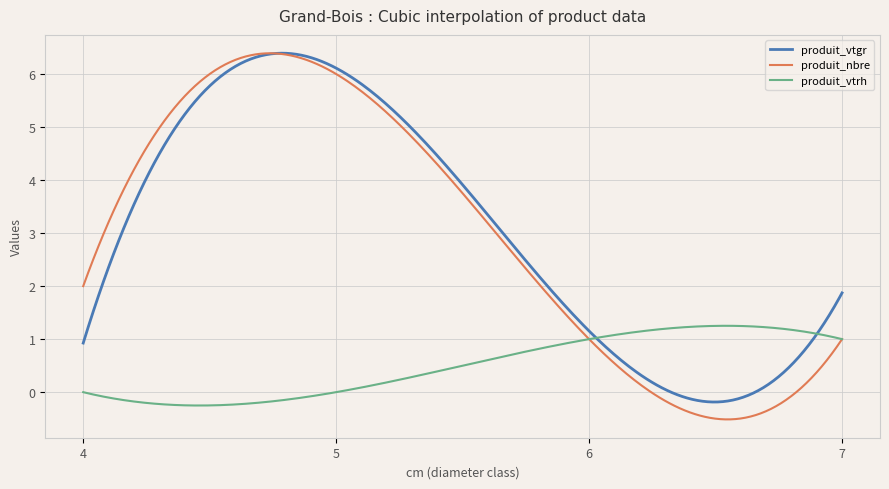

What is the greatest value displayed?

6.4